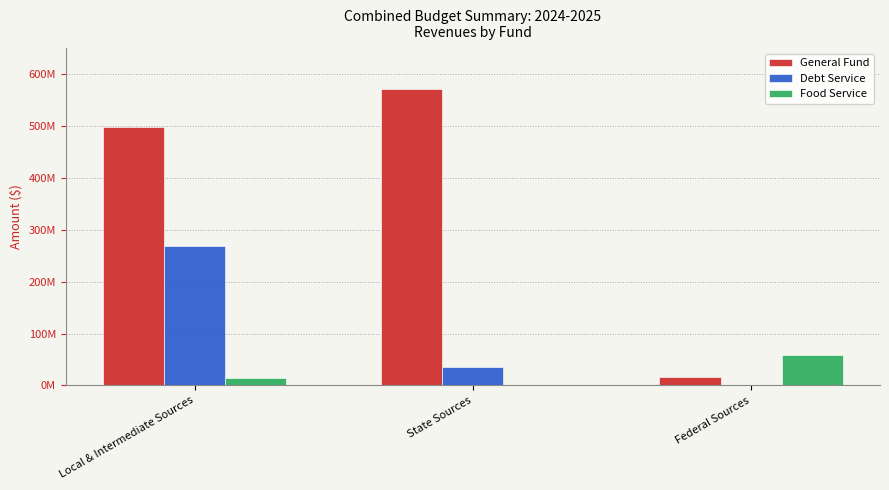

What is the label of the 1st bar from the left?

Local & Intermediate Sources